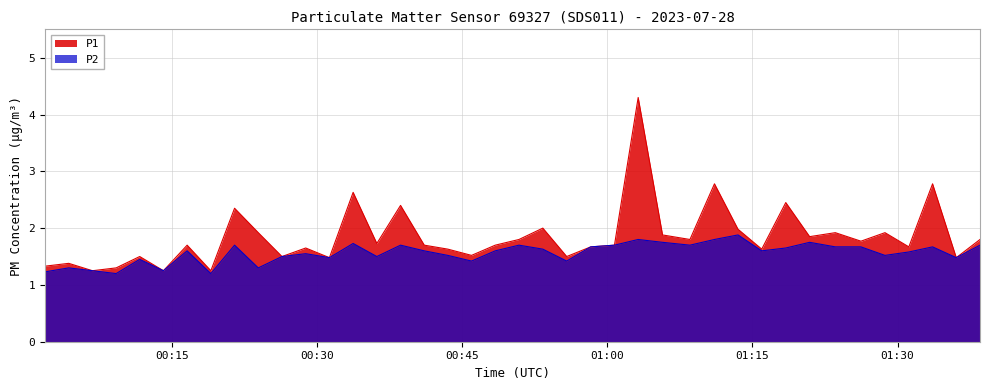

Which series has the largest total across all categories?

P1